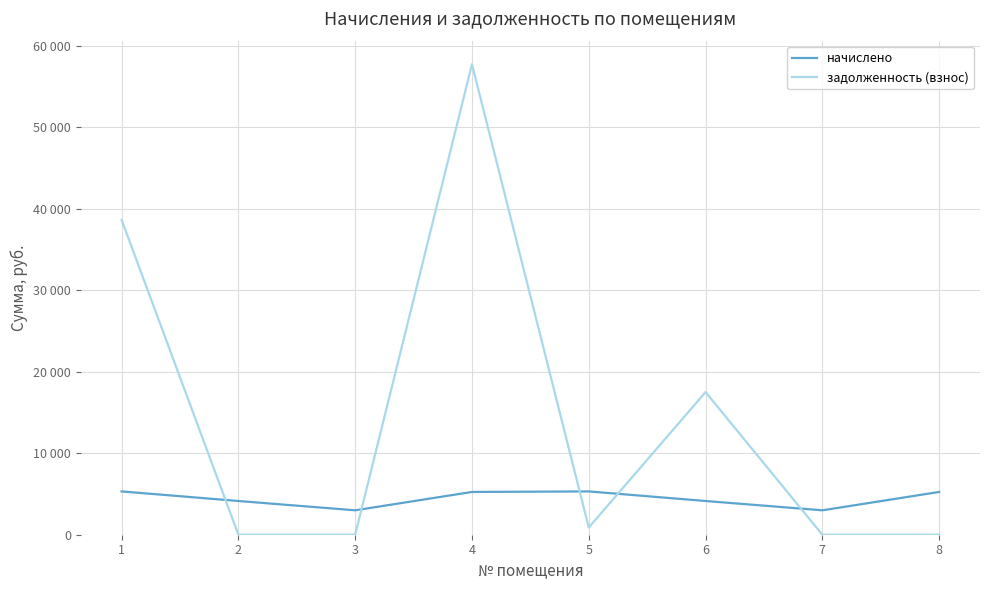

What is the approximate value of задолженность (взнос) at 5?

886.0